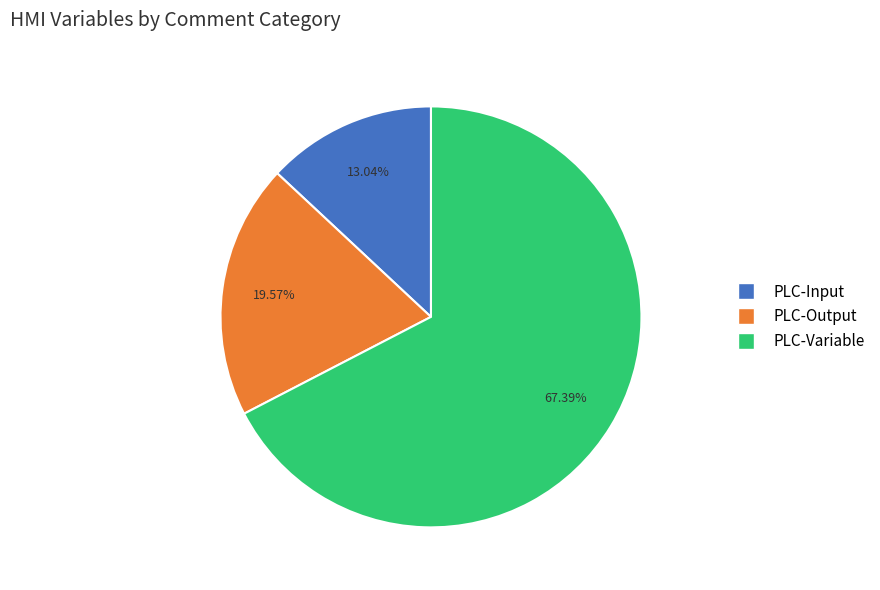

Rank the categories by value from highest to lowest.

PLC-Variable, PLC-Output, PLC-Input